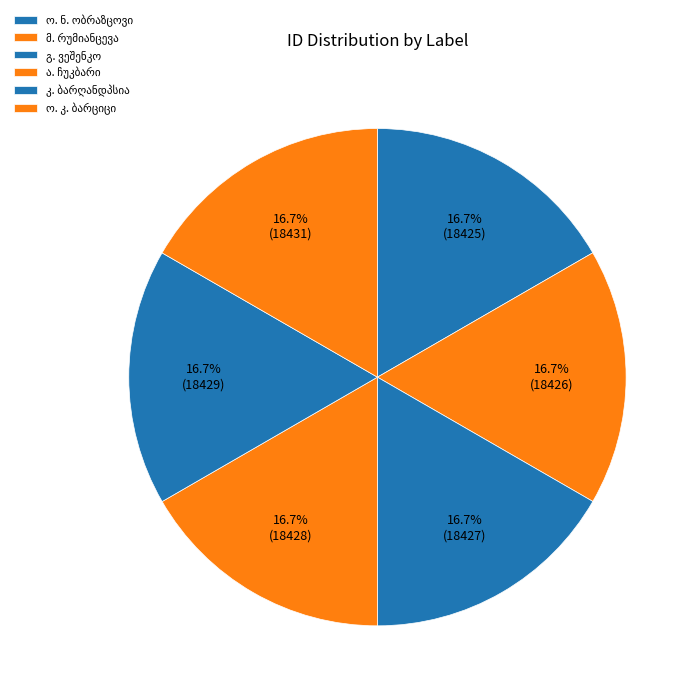

How many slices are in this pie chart?

6